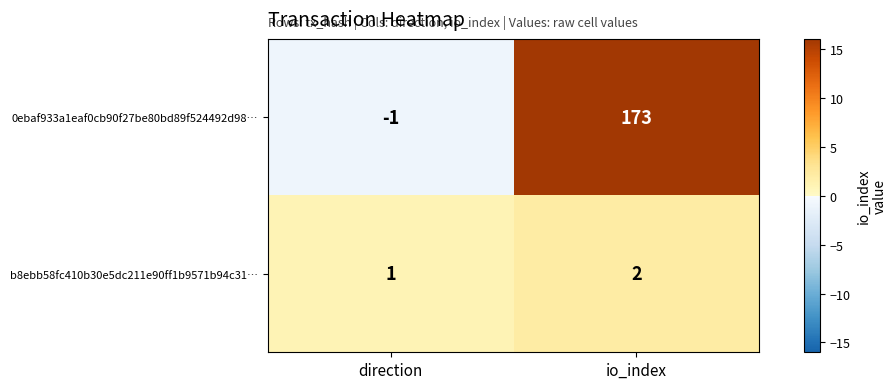

What is the average value of the 0ebaf933a1eaf0cb90f27be80bd89f524492d98… series?

86